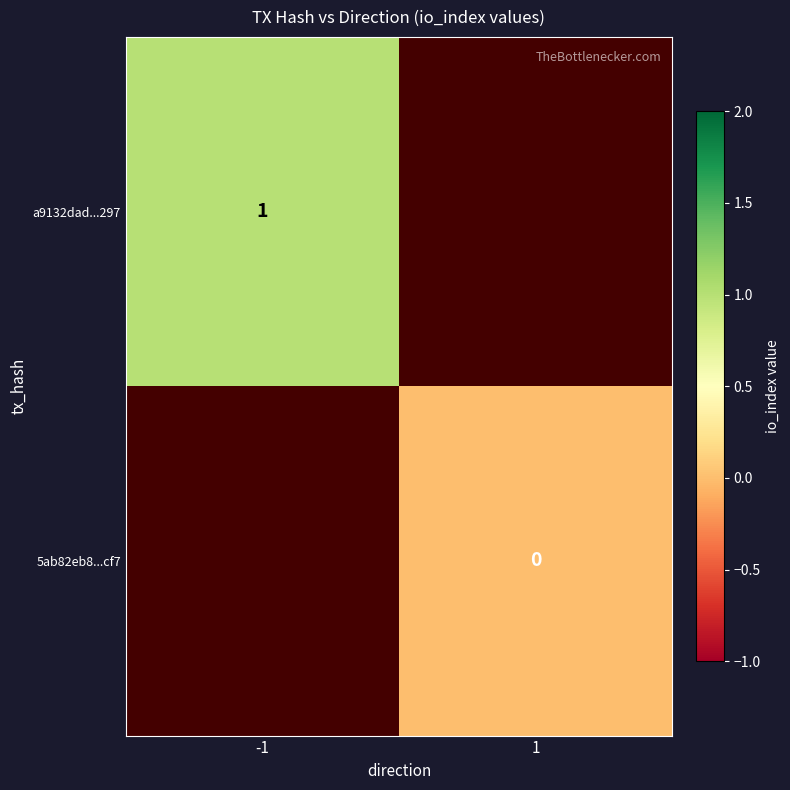

True or false: a9132dad...297 has a value of 1 at -1.

True